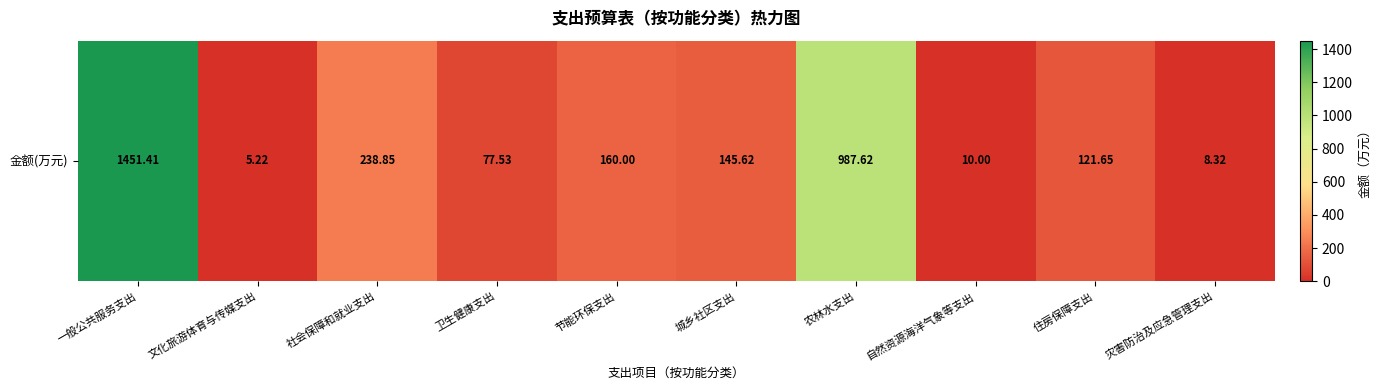

What is the difference between the maximum and minimum values?

1446.2